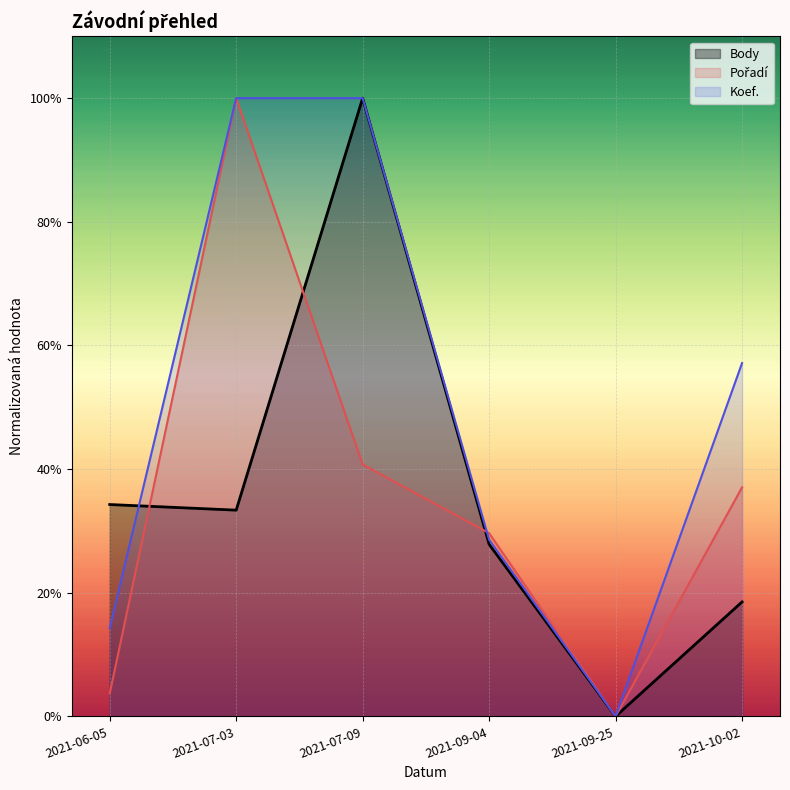

How many interior local valleys does the Pořadí series have?

1